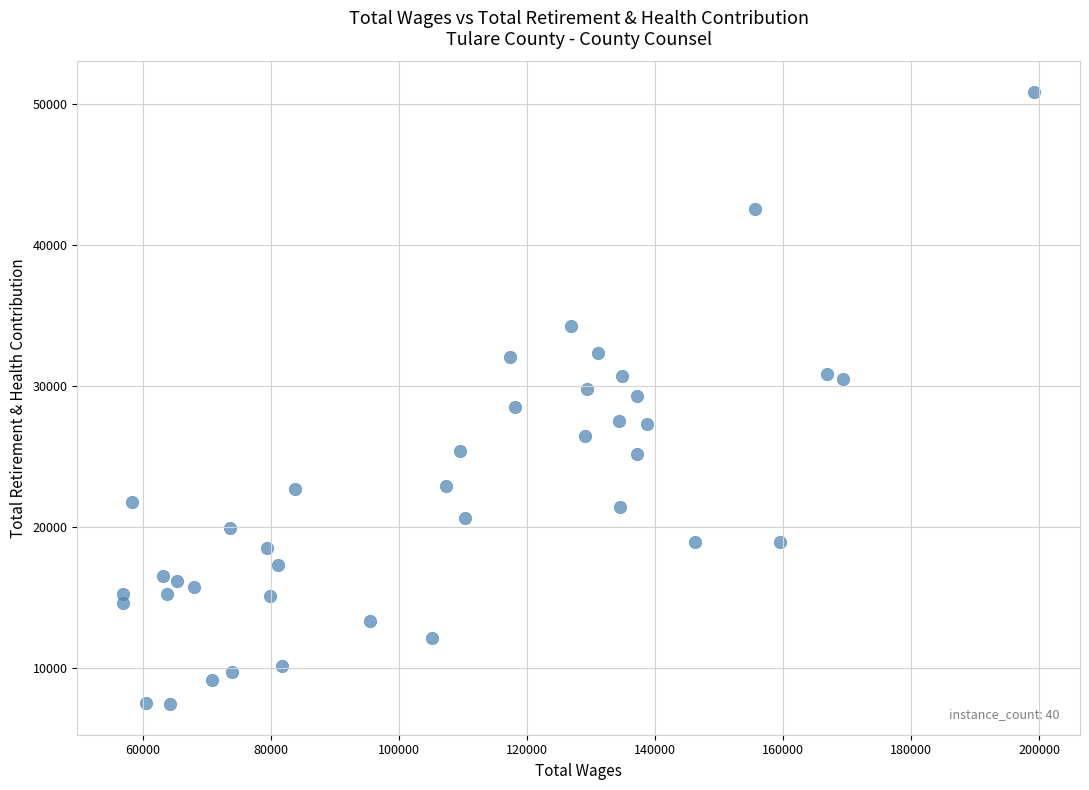

What is the range of X values (max minus min)?

142419